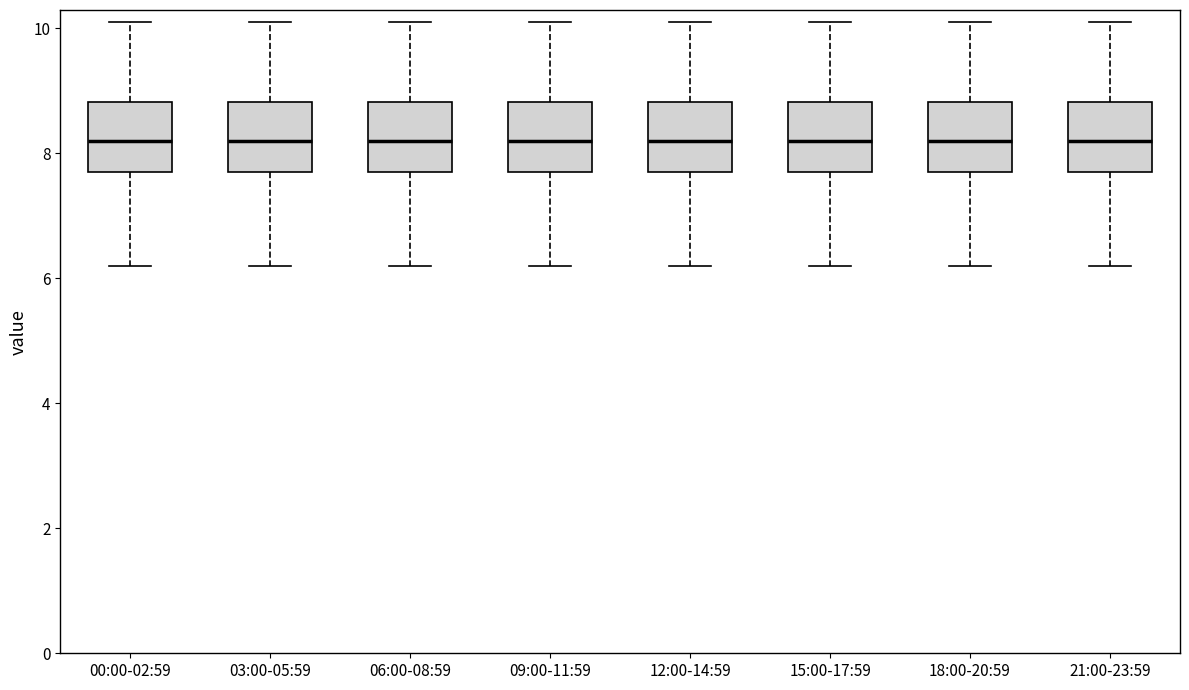

Where does the median line of the box for 06:00-08:59 sit on the y-axis? The values are not printed on the chart, so give them approximately, as read against the axis.

8.2